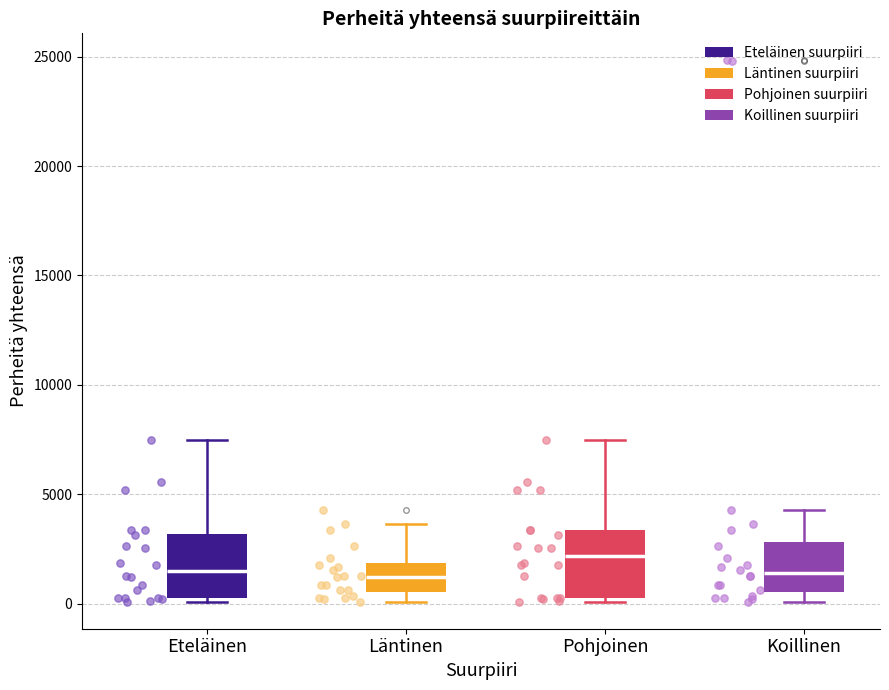

Reading left to right, read every box against the y-axis: the position of its median line, the range the box covers, and the ends of its whiskers. The values are not printed on the chart, so give them approximately, as read against the axis.

Eteläinen: median 1500, box 500 to 3000, whiskers 0 to 7500
Läntinen: median 1000, box 500 to 2000, whiskers 0 to 3500
Pohjoinen: median 2000, box 500 to 3500, whiskers 0 to 7500
Koillinen: median 1500, box 500 to 3000, whiskers 0 to 4500